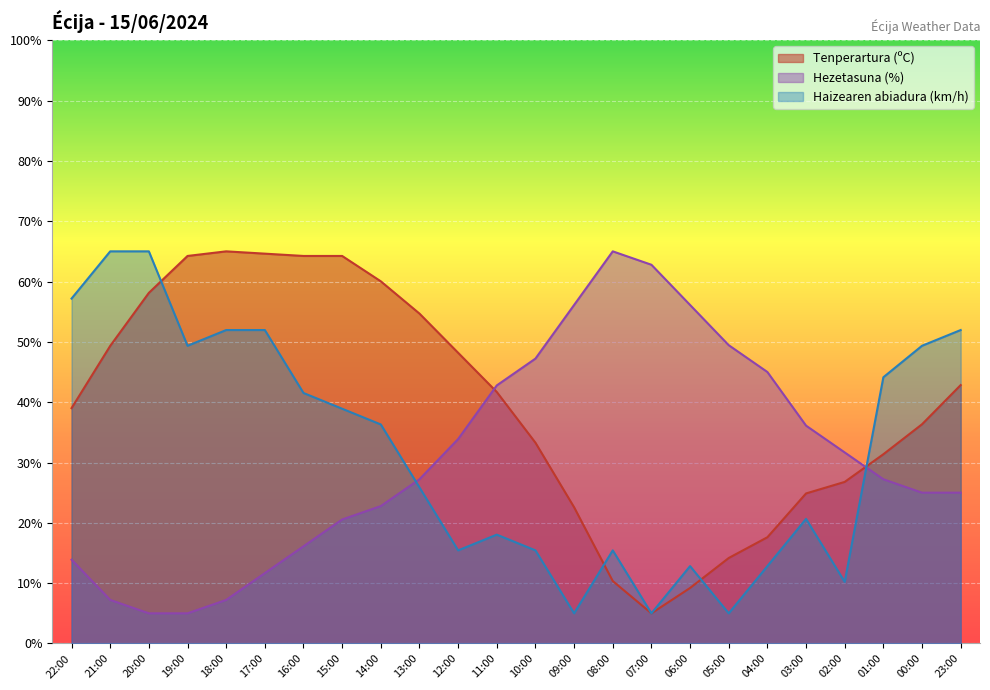

True or false: Hezetasuna (%) has more than 2 points higher than both neighbors.

False